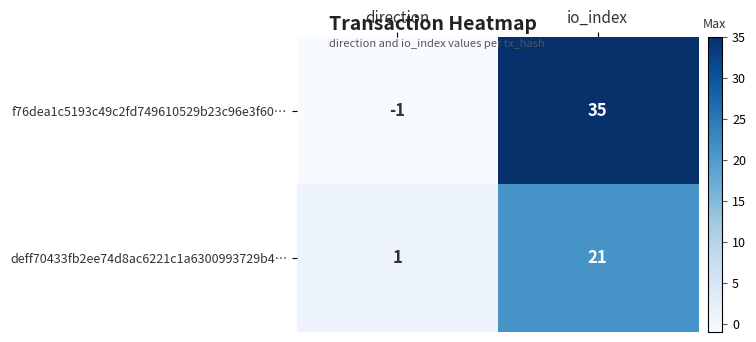

The value of f76dea1c5193c49c2fd749610529b23c96e3f60… at direction is -2. True or false?

False